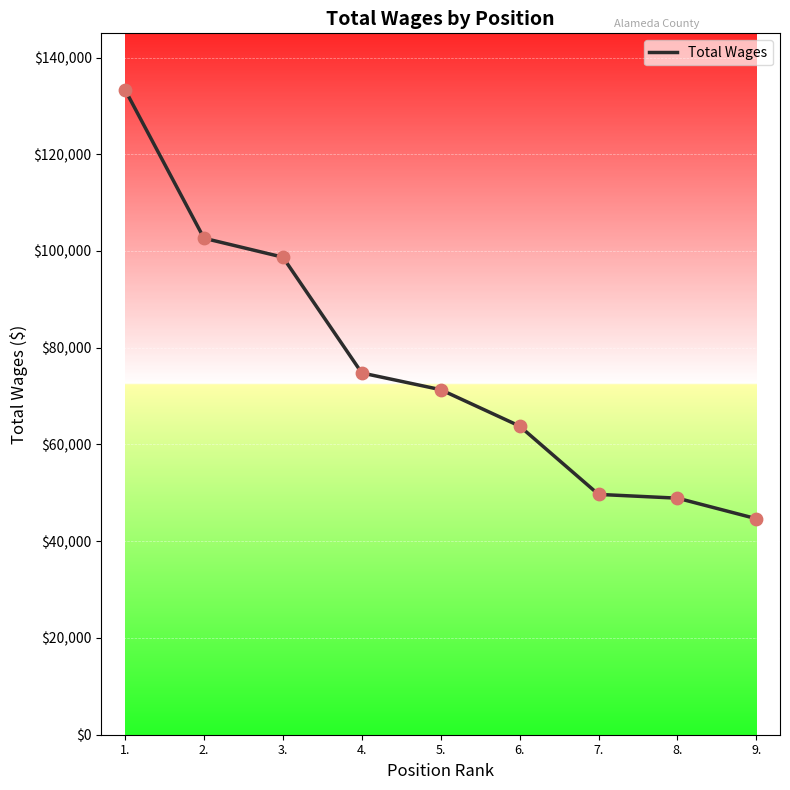

What is the change in value from 1. to 4.?

-58539